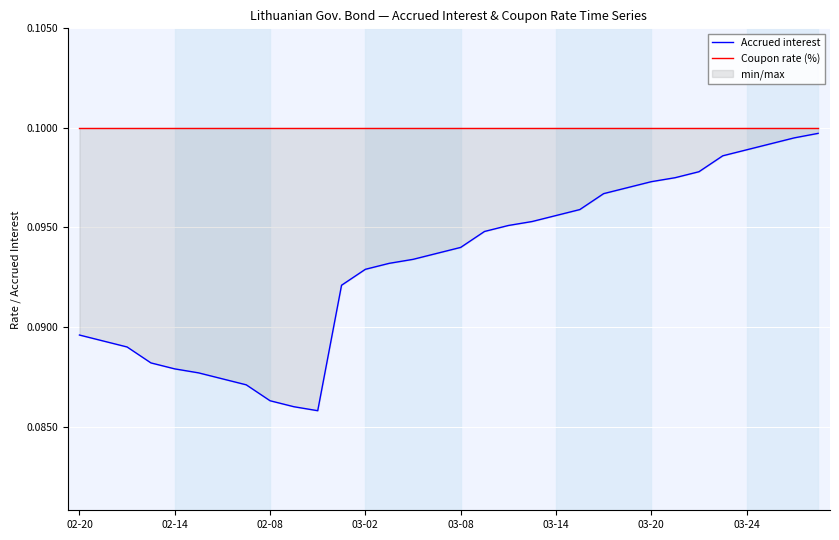

True or false: Accrued interest and Coupon rate (%) intersect in this chart.

False